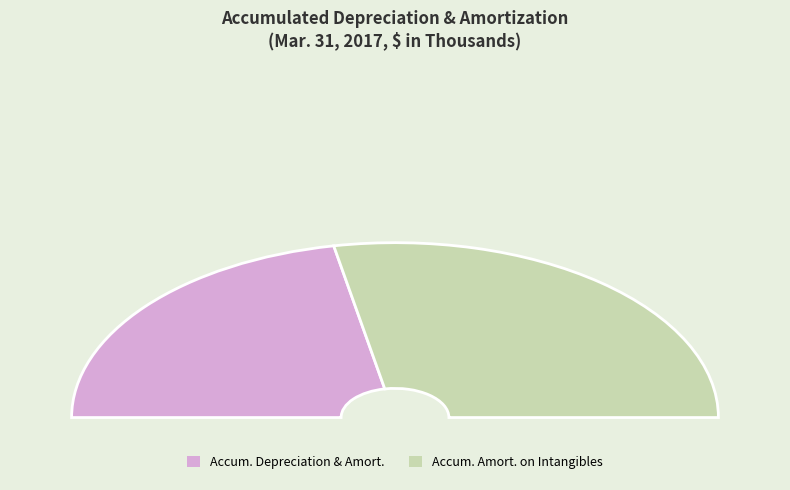

Count the number of slices in the pie.

2